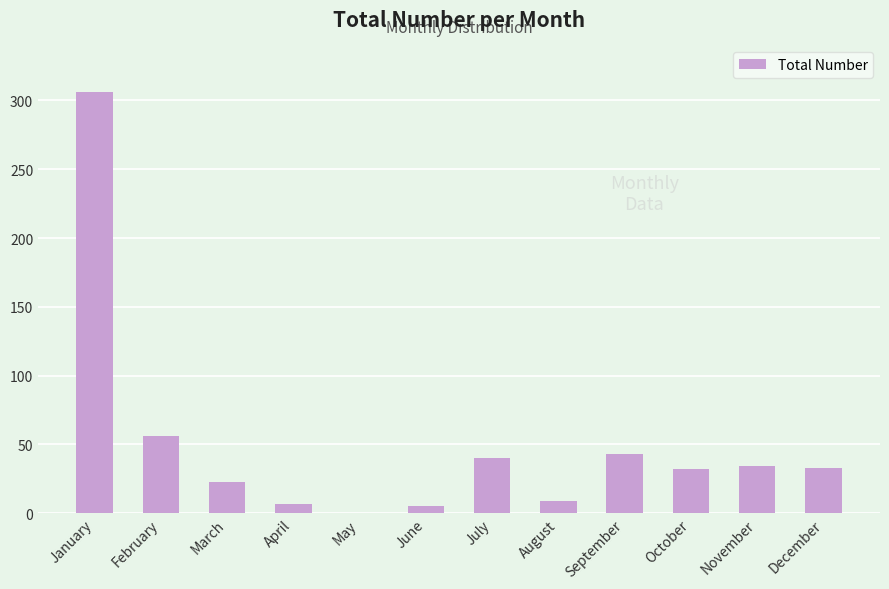

What is the sum of the values at December and October?

65